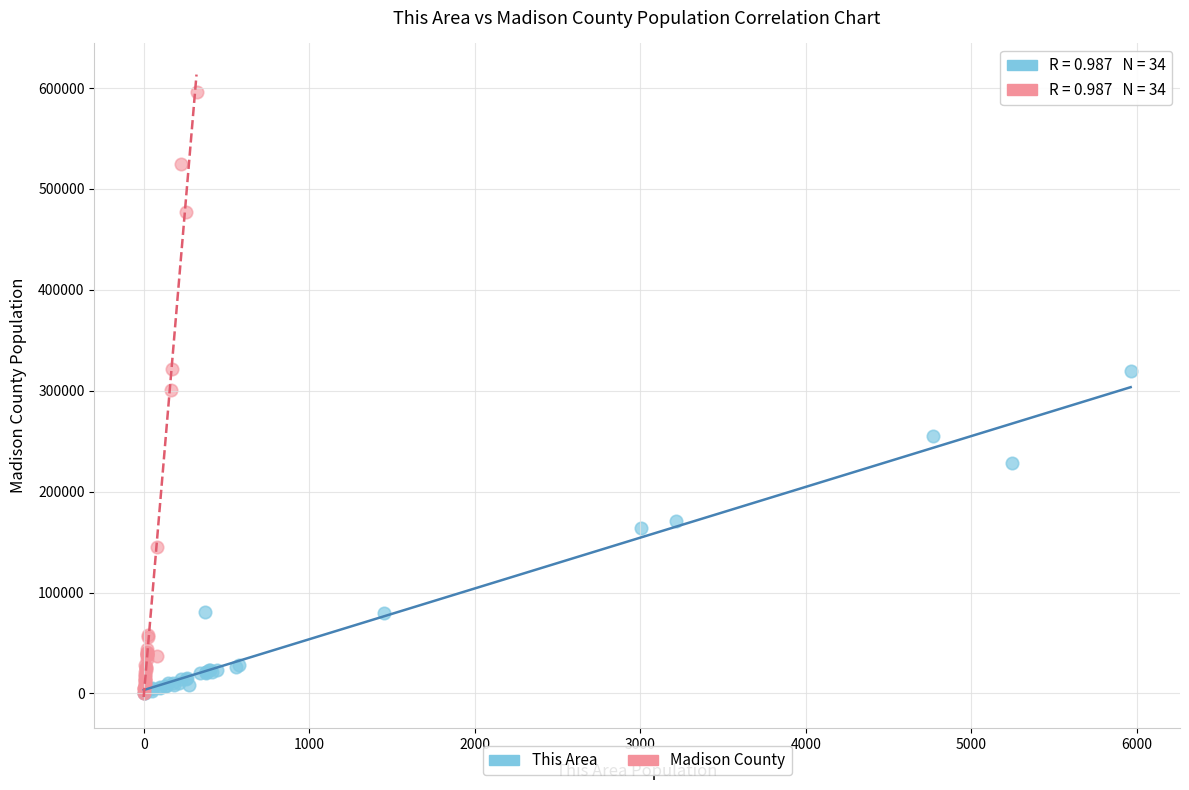

What are all the series names shown in the legend?

This Area, Madison County